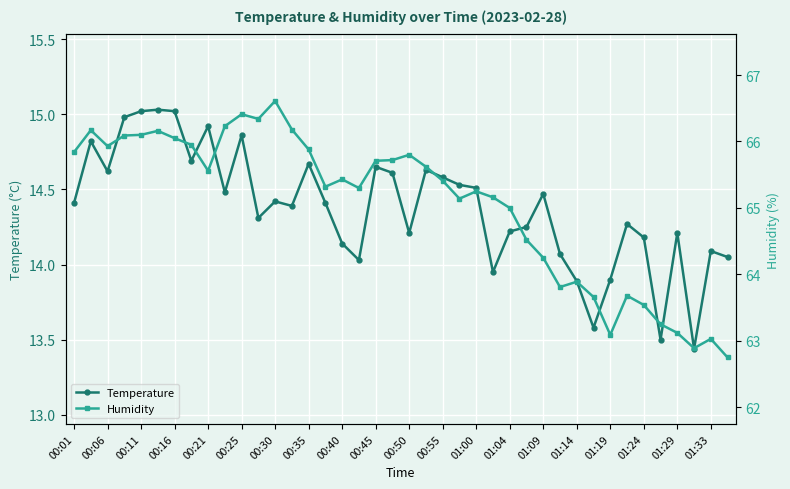

At which category does Temperature reach its first local valley?

00:06